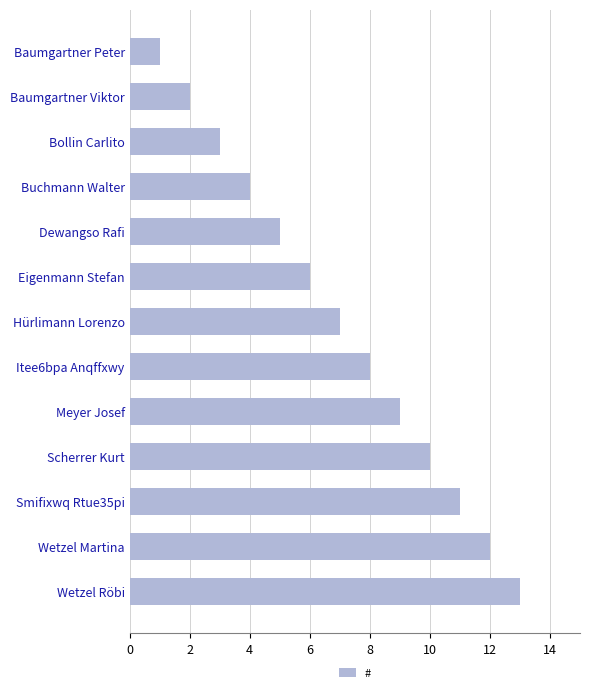

How many series are shown in this chart?

1